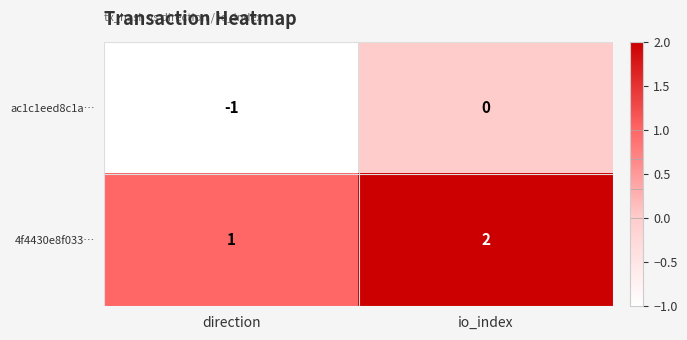

Where is 4f4430e8f033… nearest to the value 1?

direction